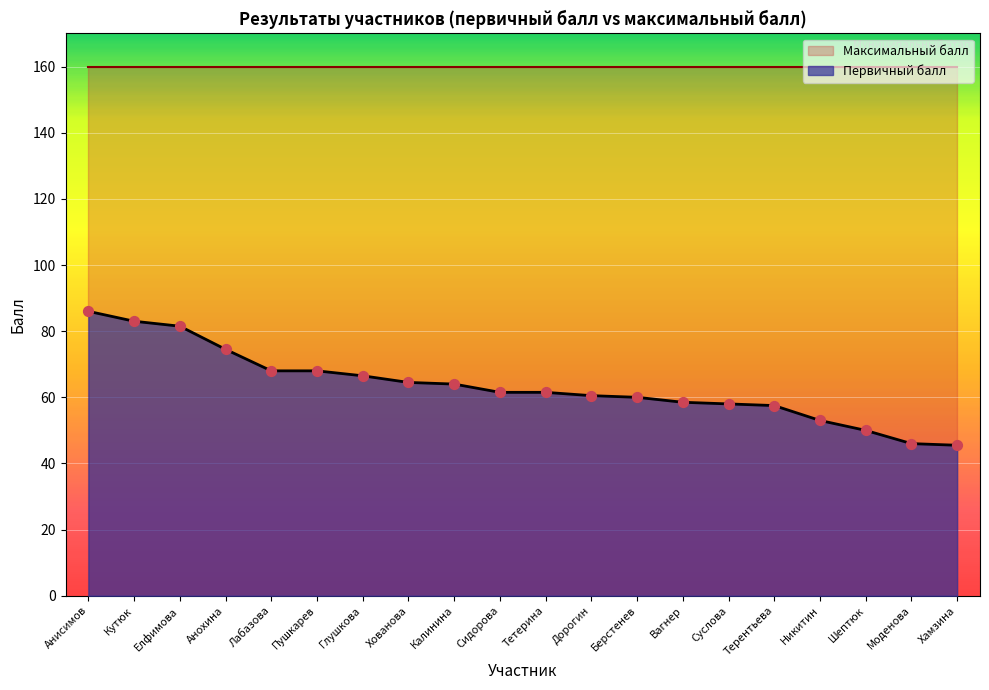

What is the change in value from Анохина to Шептюк?

-24.5